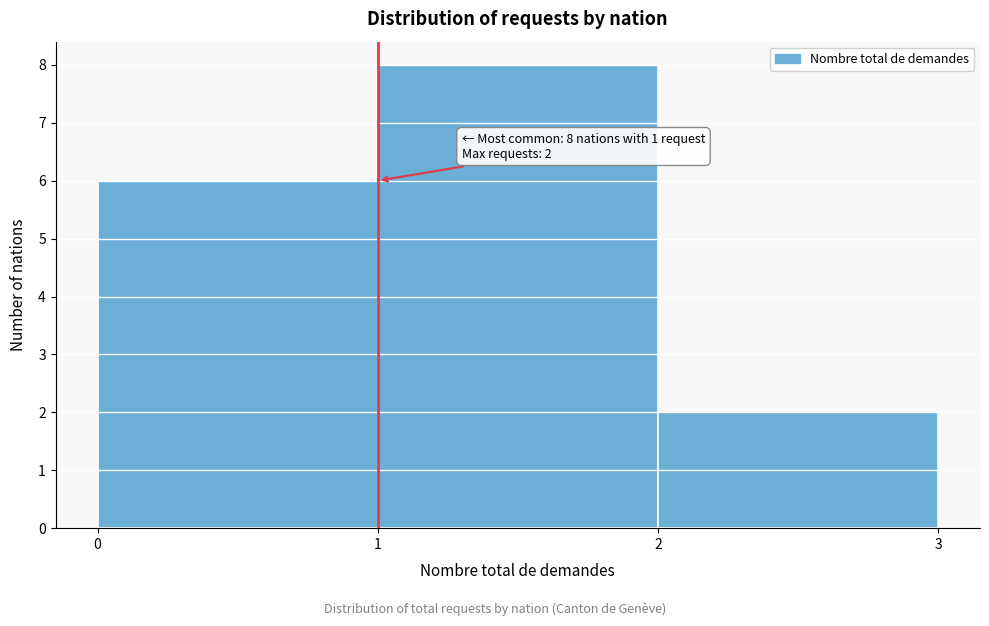

Over which range of the x-axis is the bar tallest?

1 to 2